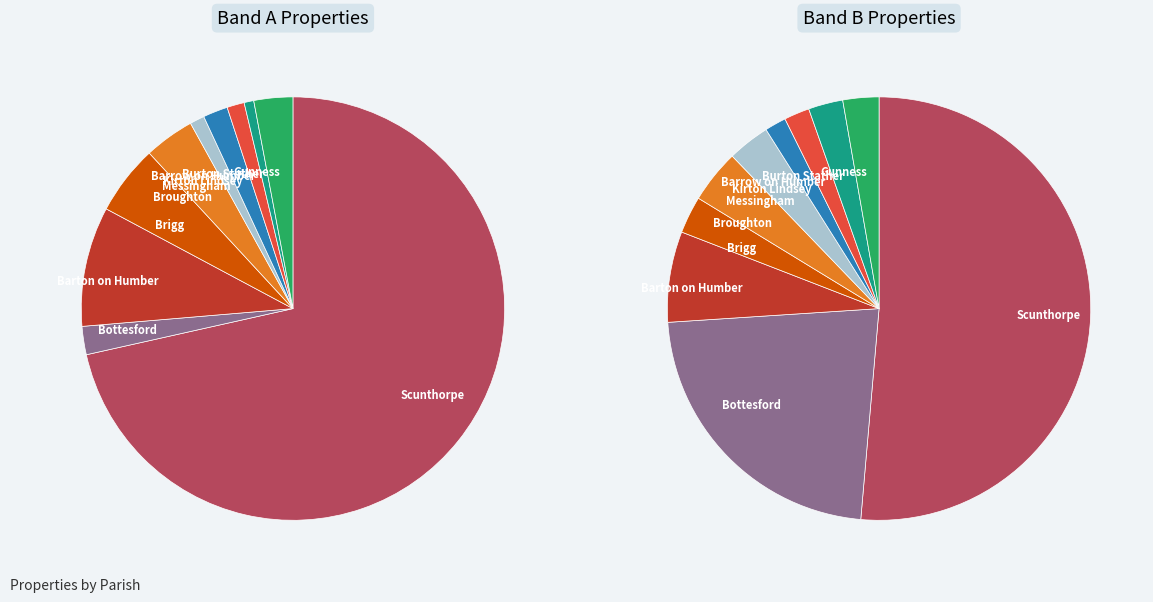

At Burton Stather, list the series in order from largest to smallest.

Band B, Band A